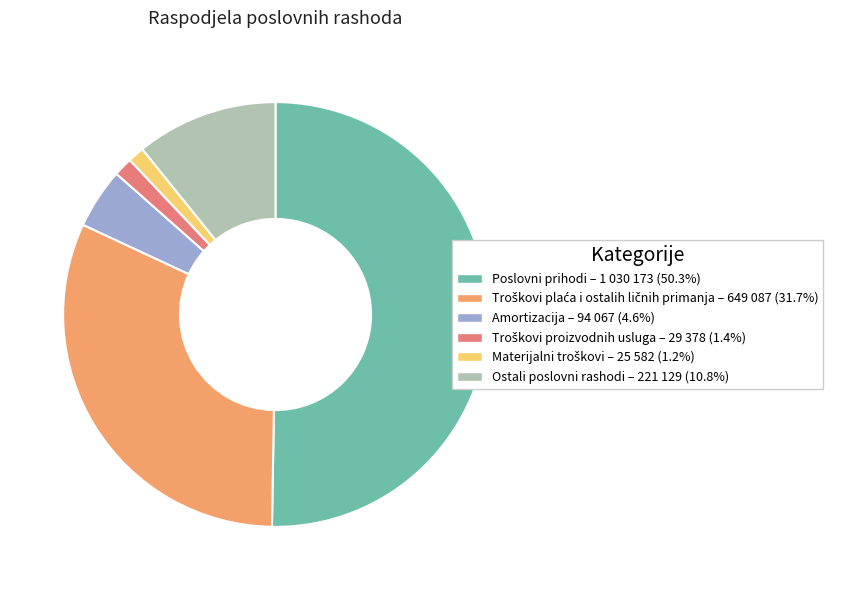

Combined, do Ostali poslovni rashodi and Amortizacija account for over 50%?

No